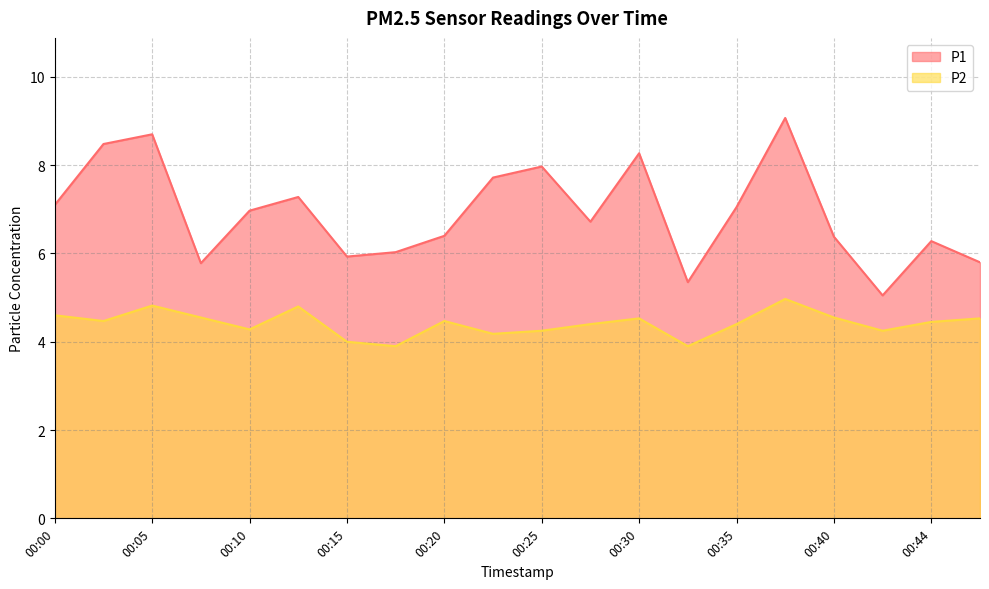

True or false: P2 and P1 intersect in this chart.

False